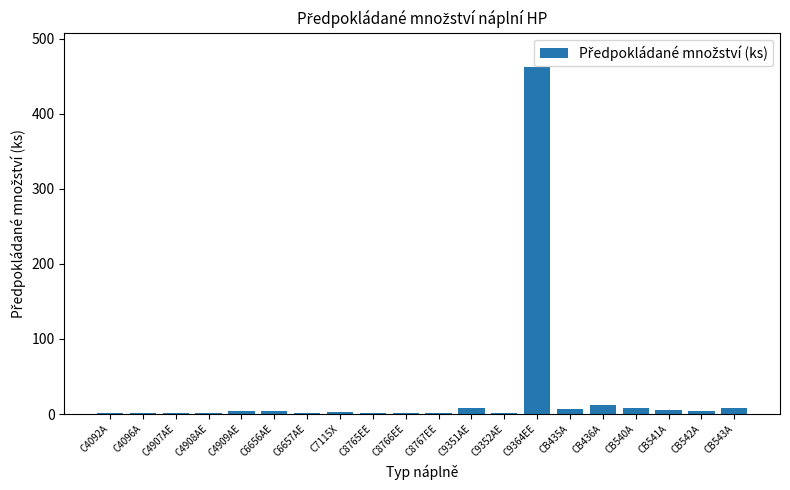

Which category has the highest value across all series?

C9364EE